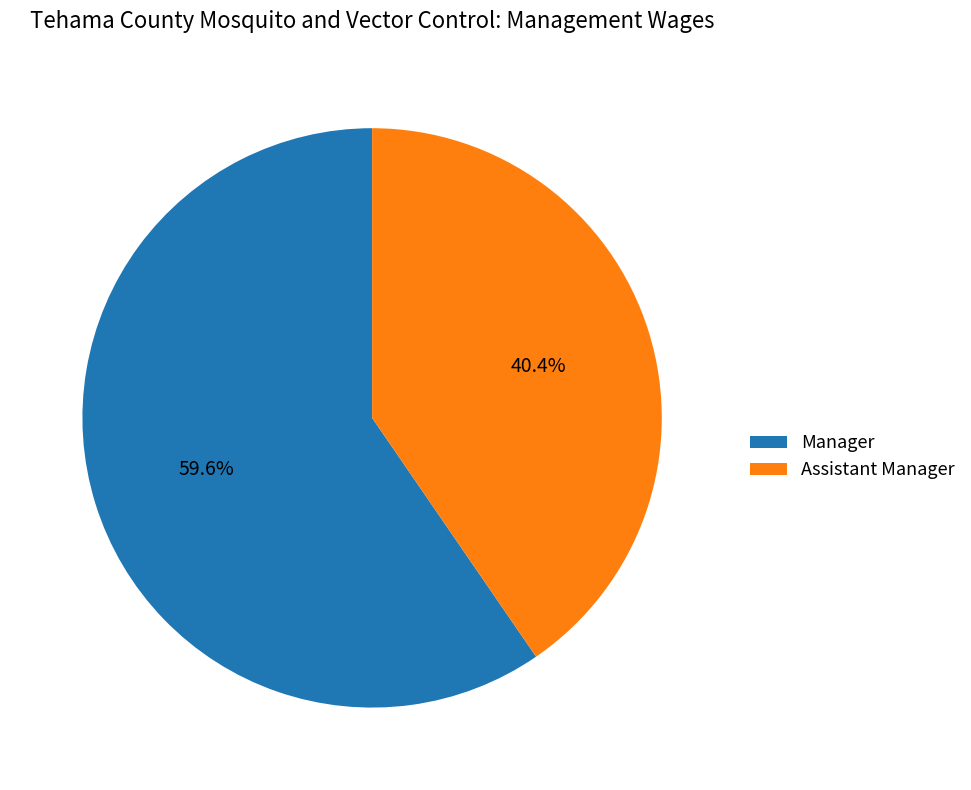

How many slices are in this pie chart?

2